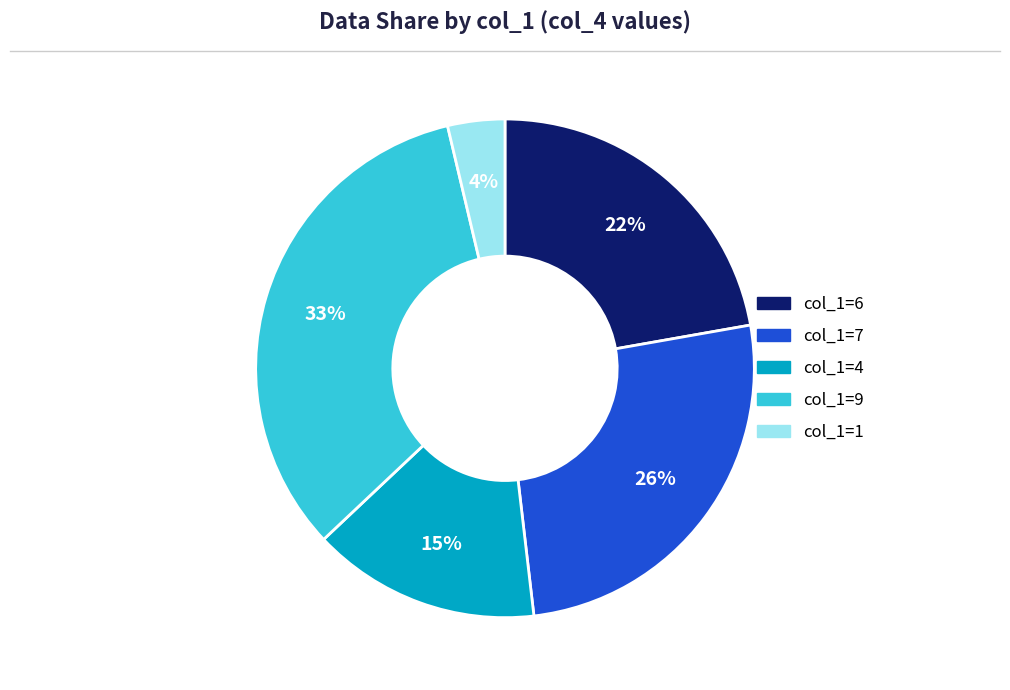

Does any single category account for the majority?

No